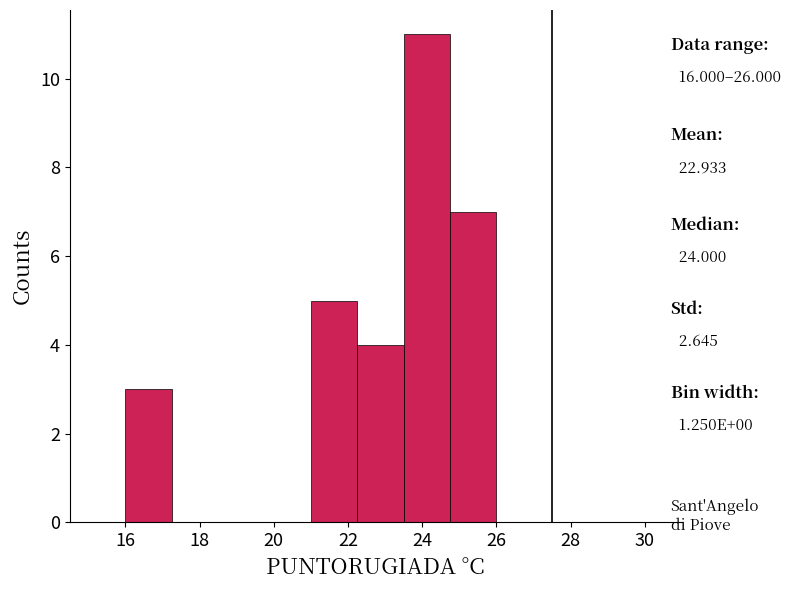

Reading left to right, list every bar in this chart as the range it spans on the x-axis followed by its height. Neither the bar edges nor the heights are printed on the chart, so give them approximately, as read against the axes.

16.00 to 17.25: 3
17.25 to 18.50: 0
18.50 to 19.75: 0
19.75 to 21.00: 0
21.00 to 22.25: 5
22.25 to 23.50: 4
23.50 to 24.75: 11
24.75 to 26.00: 7